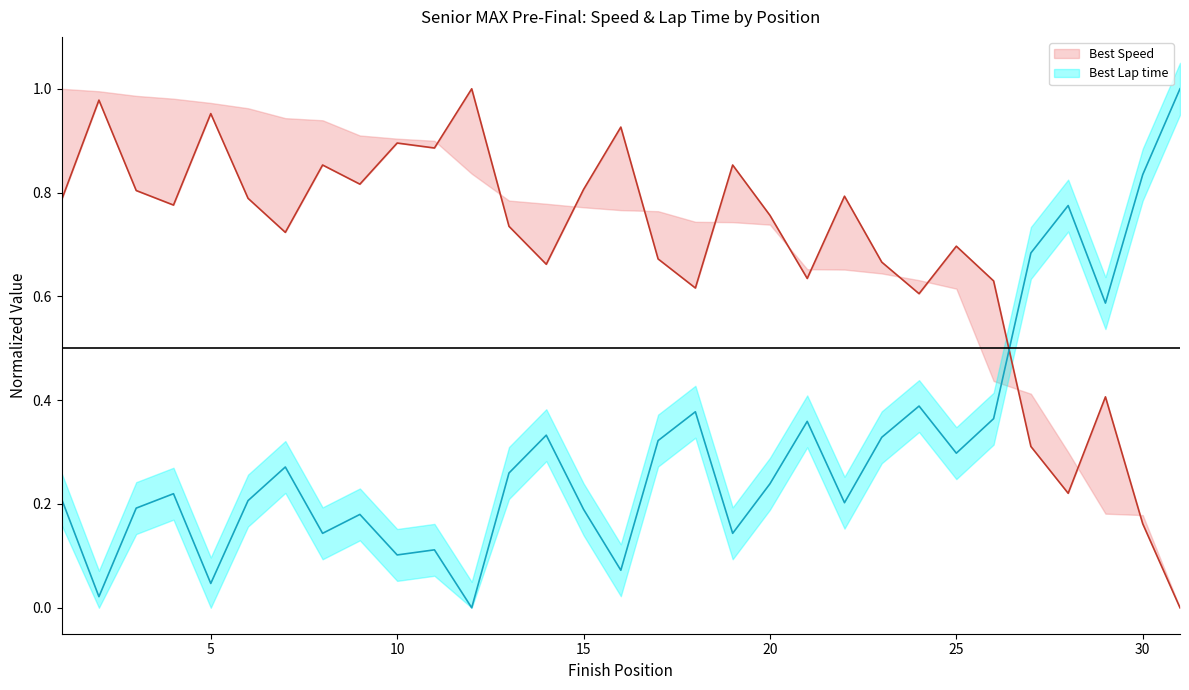

After their last crossing, which series has the higher values: Best Speed or Best Lap time?

Best Lap time